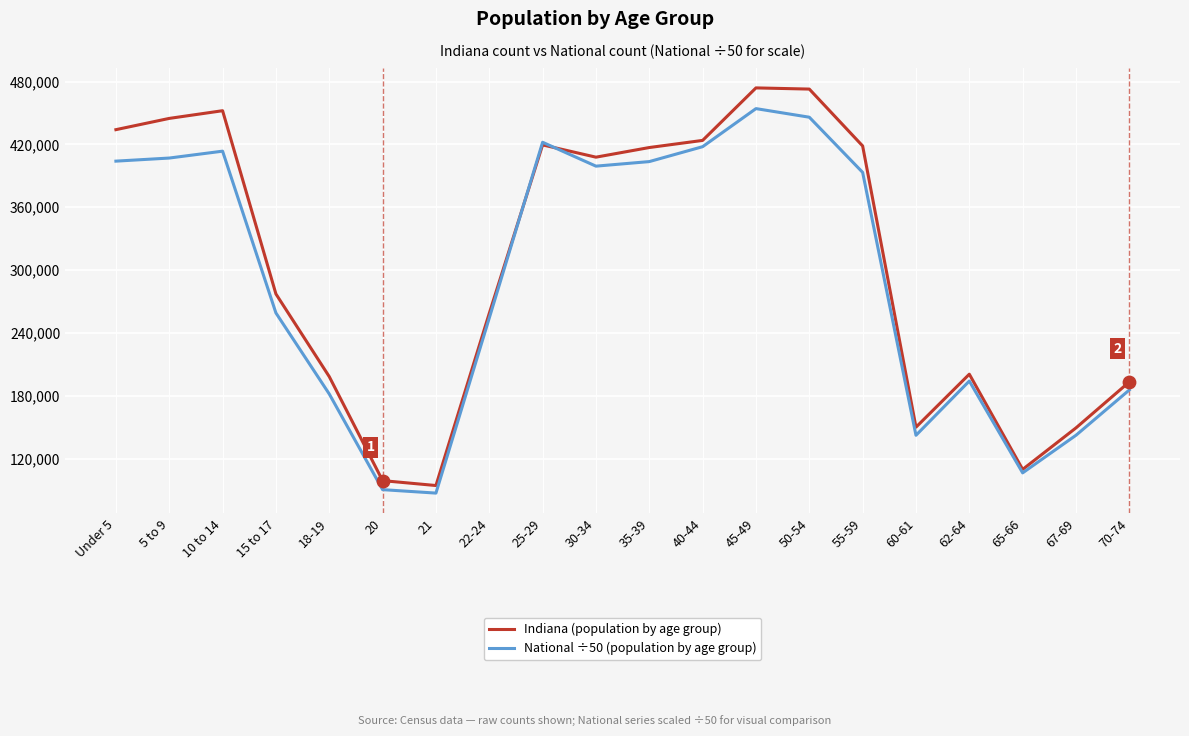

What are all the series names shown in the legend?

Indiana (population by age group), National ÷50 (population by age group)